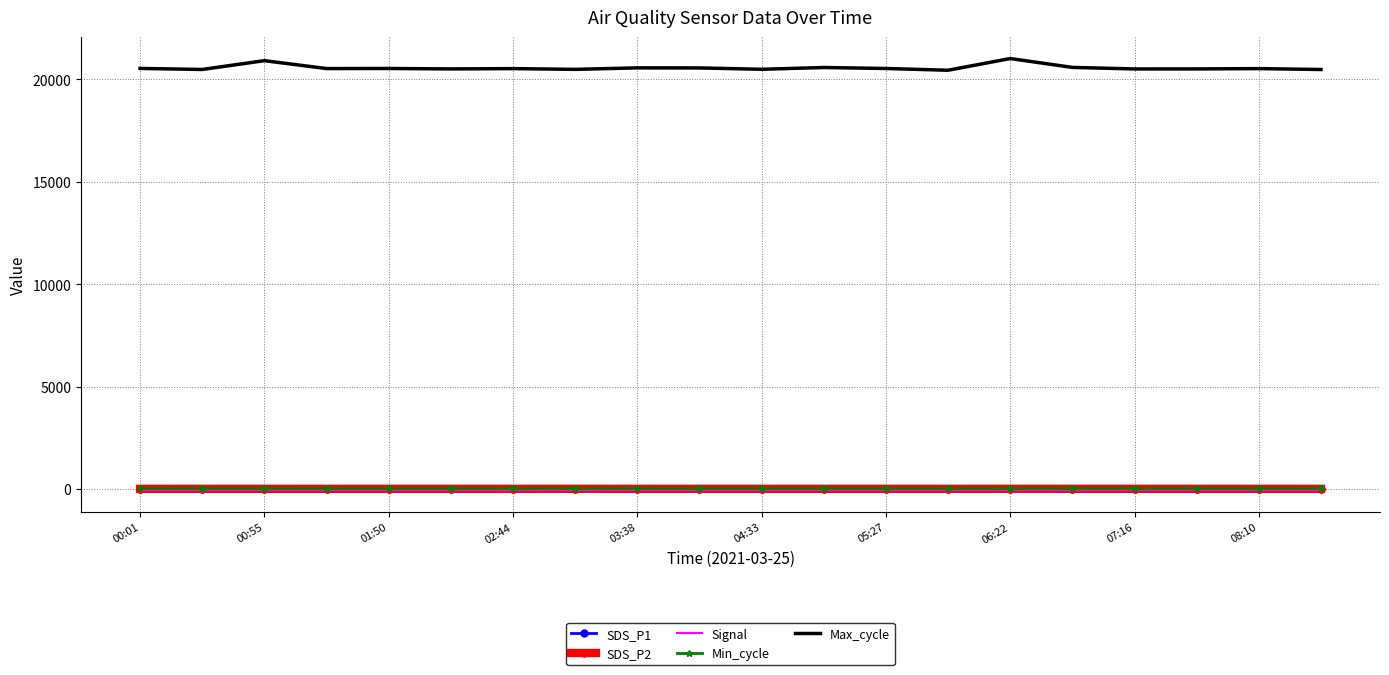

At how many categories does at least one series exceed 15260?

20